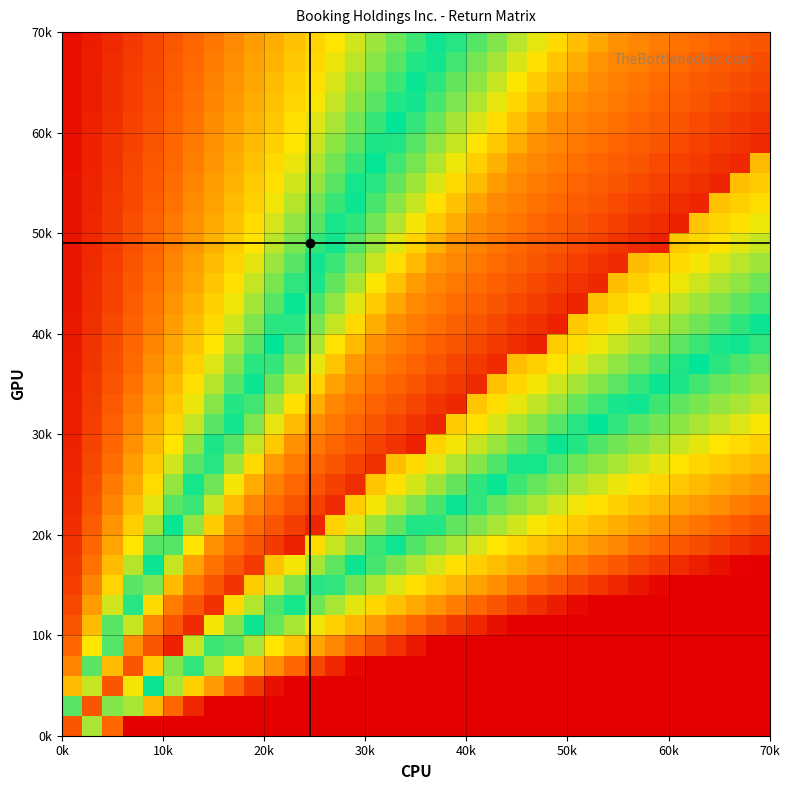

How many categories are shown in the chart?

35